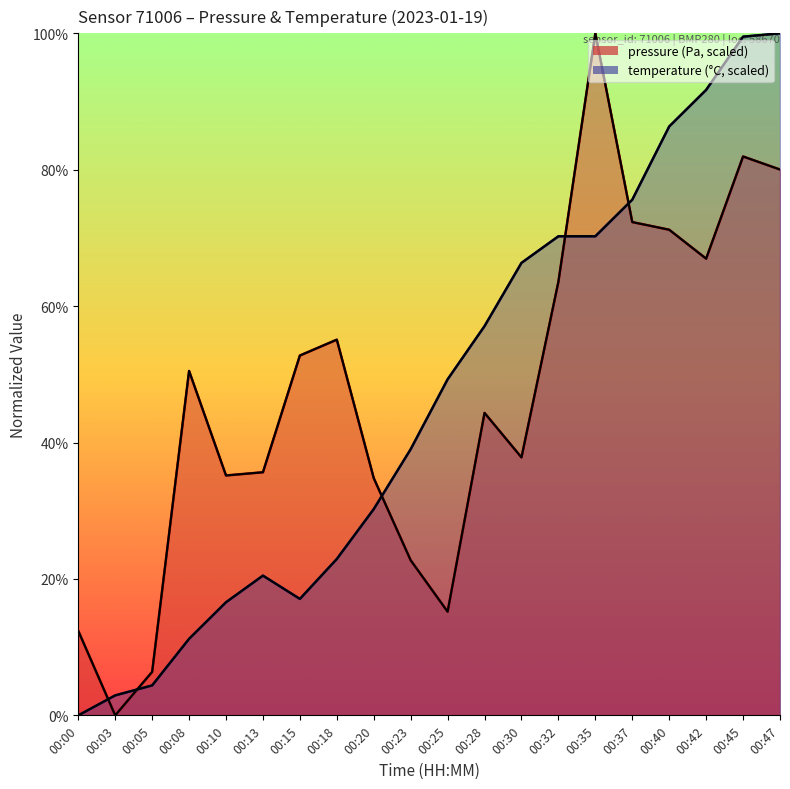

Where do pressure and temperature first cross each other?

00:00 and 00:03